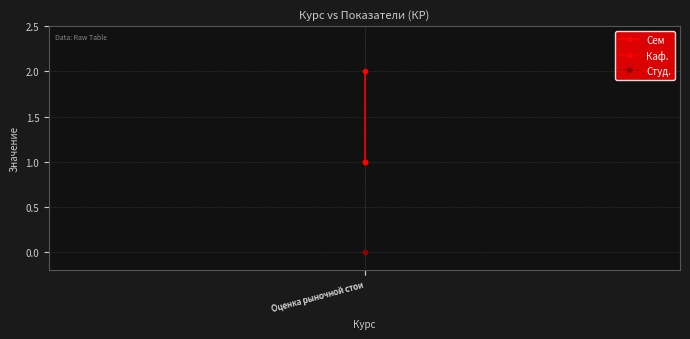

Which has a higher value, Оценка рыночной стои or Оценка рыночной стои?

Оценка рыночной стои